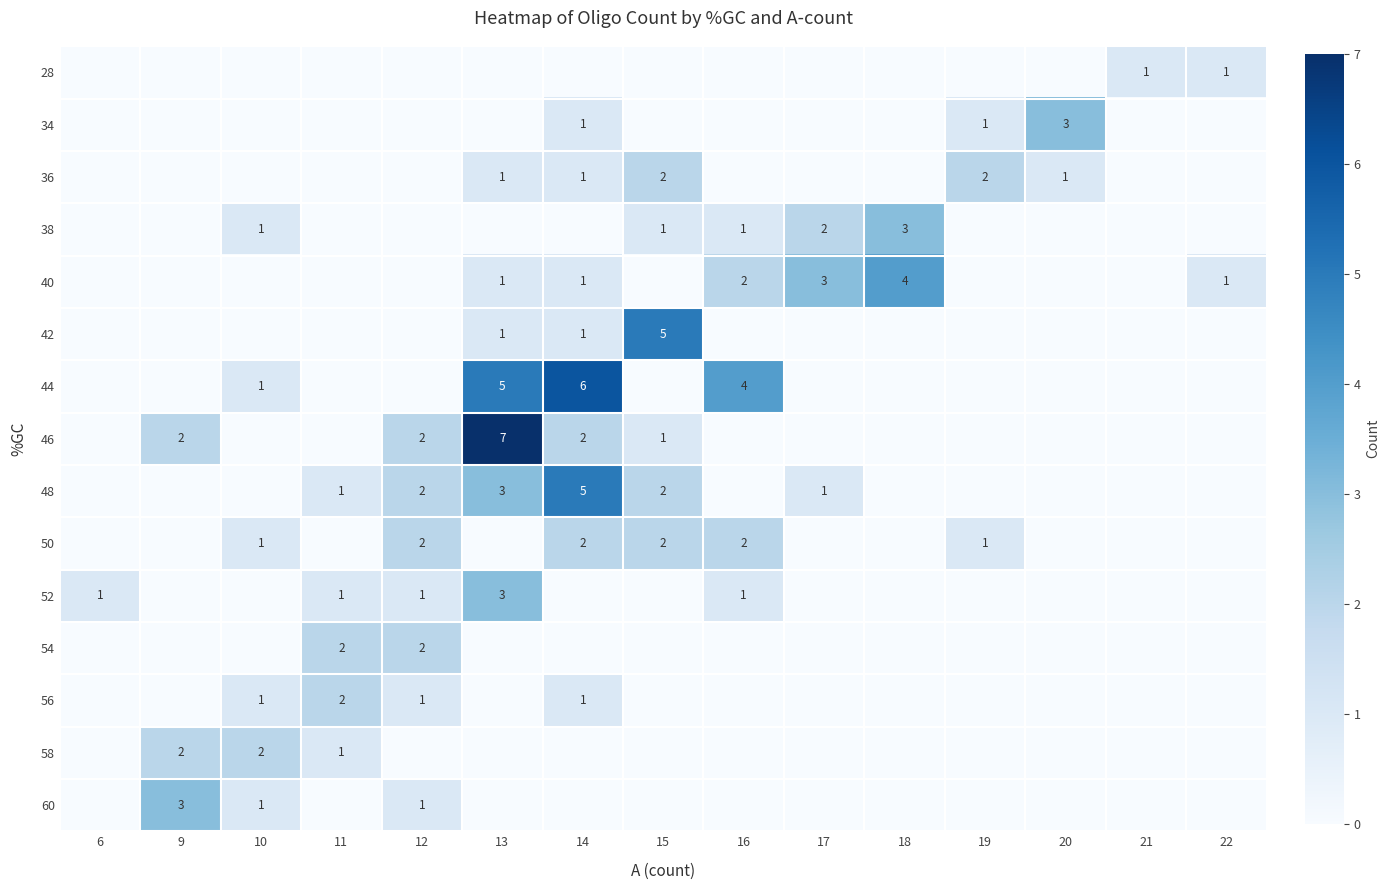

The value of 46 at 14 is 1. True or false?

False